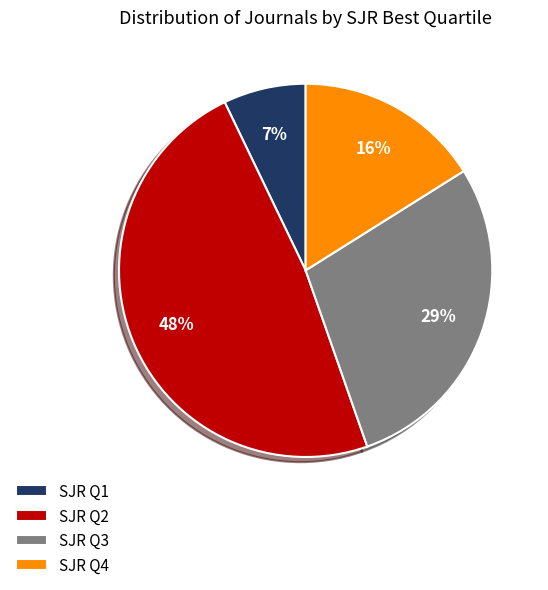

Which slice is the smallest?

SJR Q1